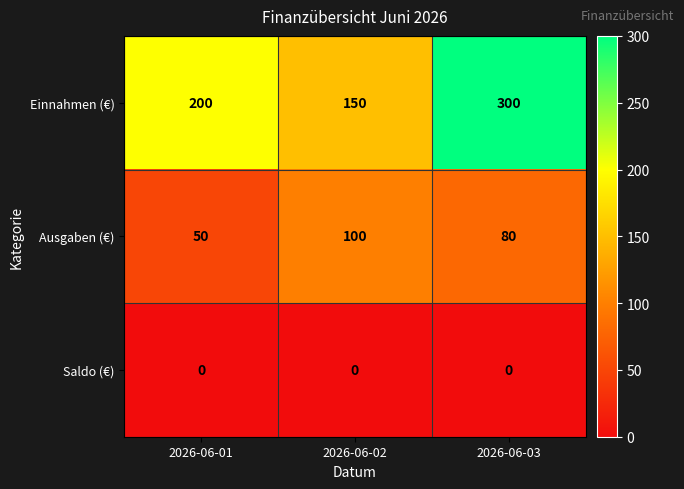

What is the difference between the highest and lowest values at 2026-06-01?

200